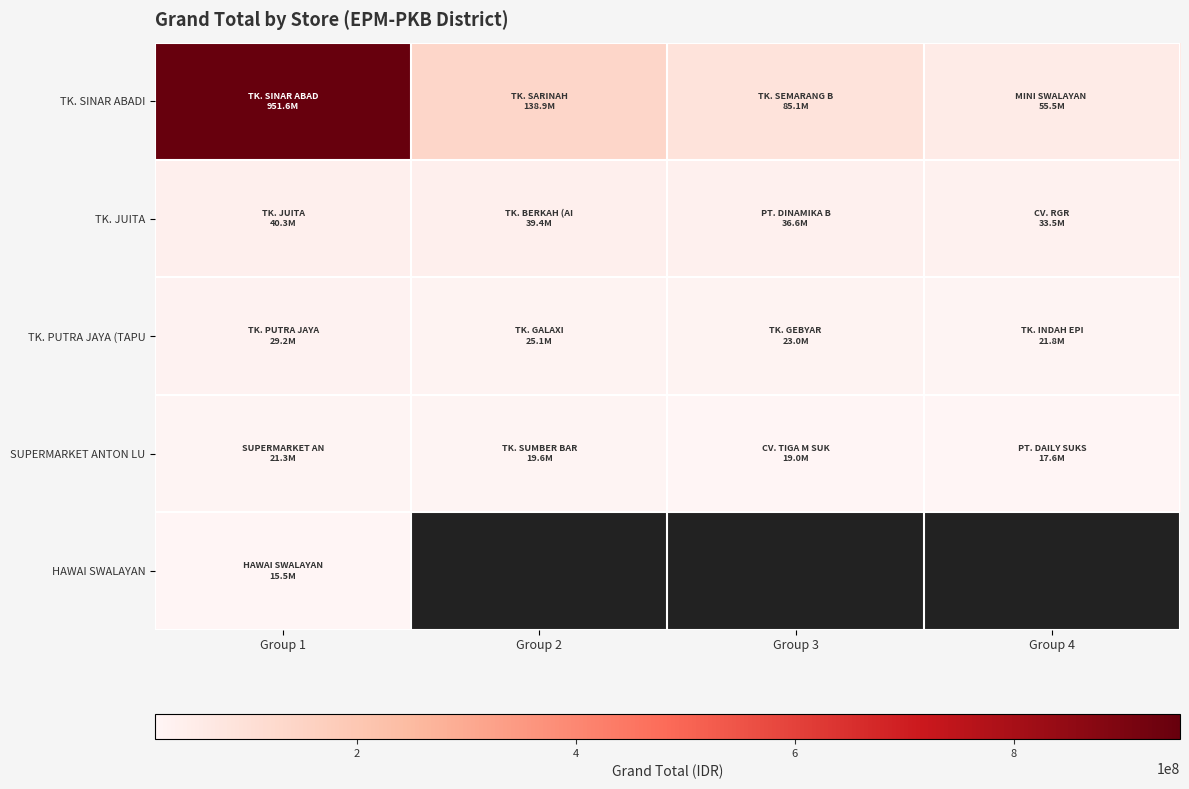

What is the minimum value shown in the chart?

15453210.0